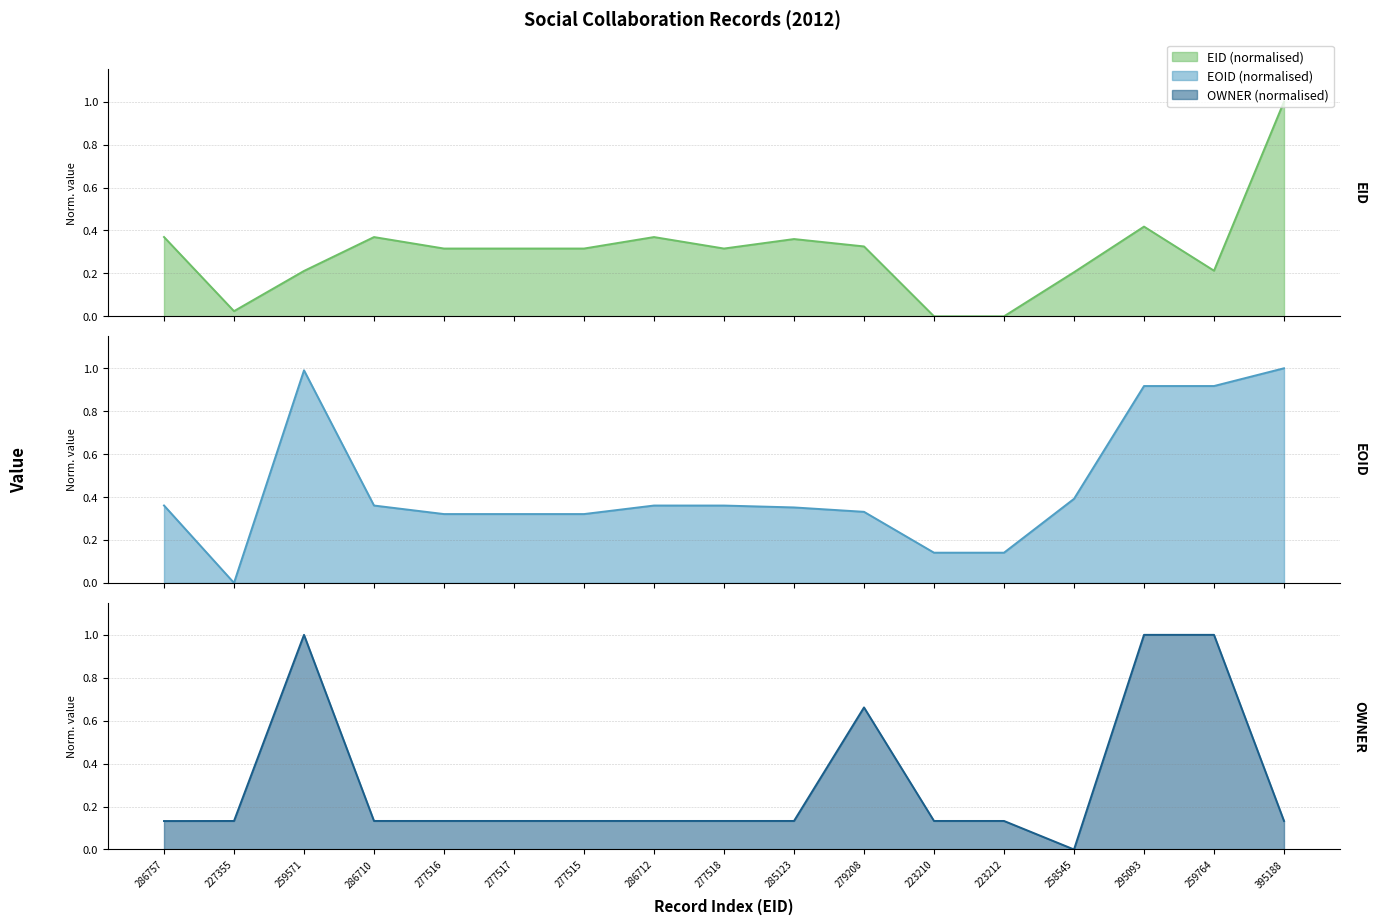

Reading right to left, extract all data points from this chart.

EID (normalised) line: 1.0	0.2	0.4	0.2	0.0	0.0	0.3	0.4	0.3	0.4	0.3	0.3	0.3	0.4	0.2	0.0	0.4
EOID (normalised) line: 1.0	0.9	0.9	0.4	0.1	0.1	0.3	0.4	0.4	0.4	0.3	0.3	0.3	0.4	1.0	0.0	0.4
OWNER (normalised) line: 0.1	1.0	1.0	0.0	0.1	0.1	0.7	0.1	0.1	0.1	0.1	0.1	0.1	0.1	1.0	0.1	0.1